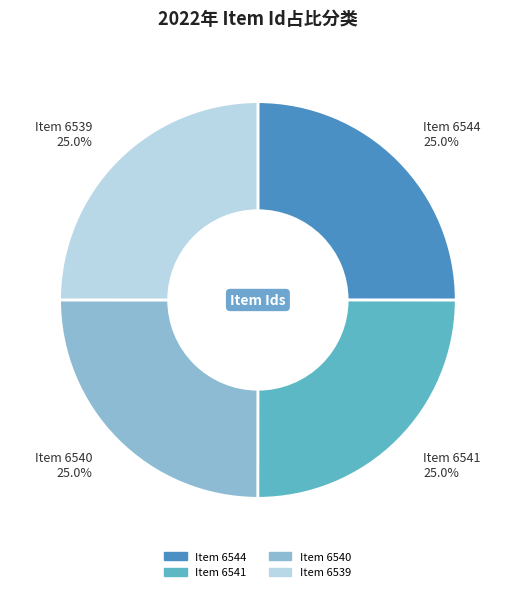

What is the ratio of the value at Item 6544 25.0% to the value at Item 6539 25.0%?

1.0